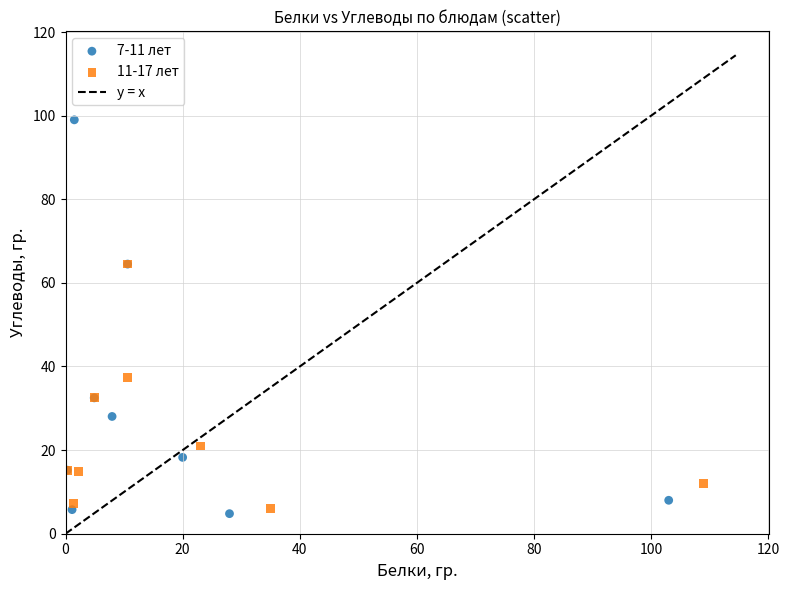

Which series has the widest spread of Y values?

7-11 лет